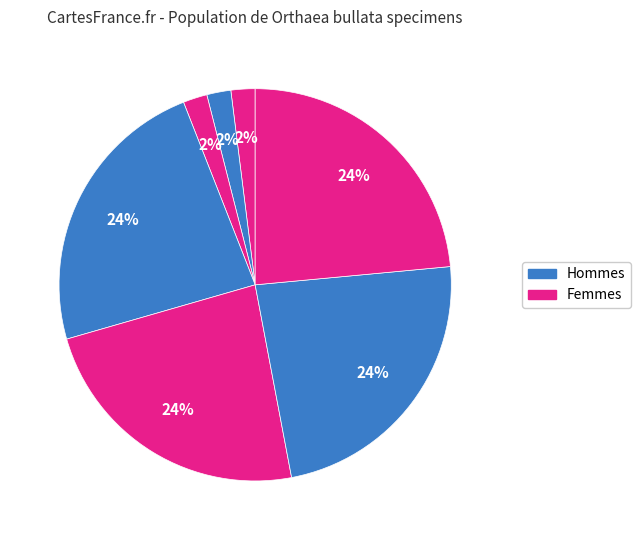

How many segments does this pie chart have?

7